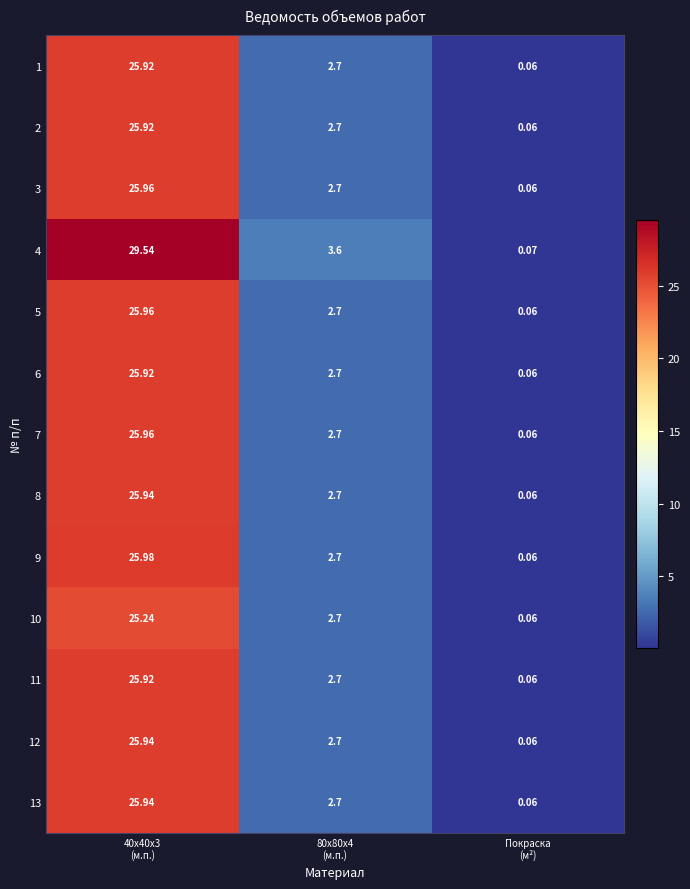

What is the total value across all series at 40х40х3
(м.п.)?

340.1